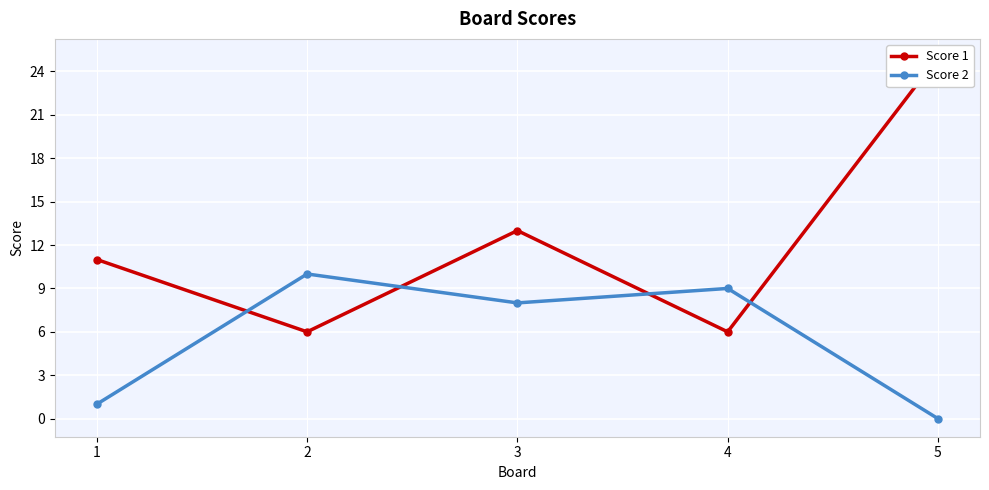

Which category has the highest value in the Score 2 series?

2